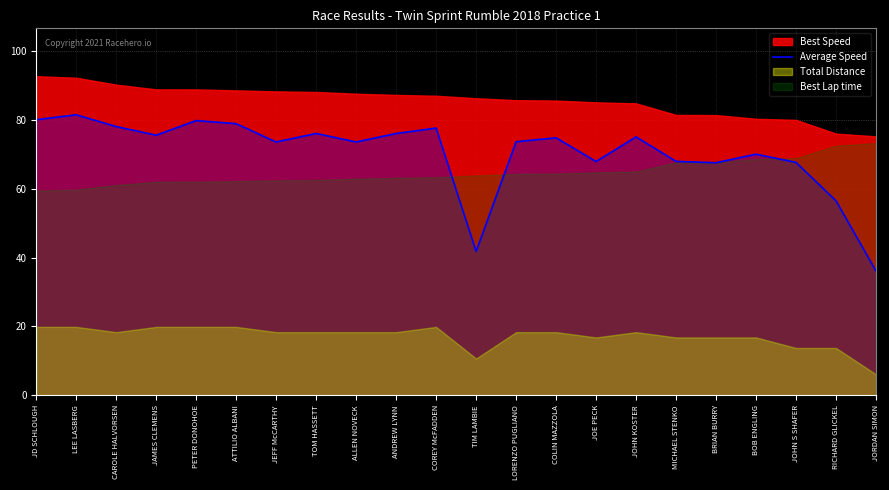

What position from the left is JAMES CLEMENS?

4